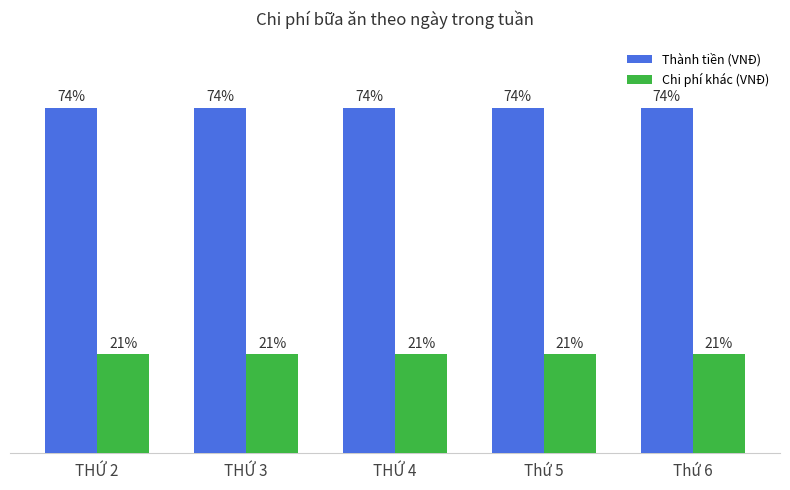

Rank the series by their maximum value, from lowest to highest.

Chi phí khác (VNĐ), Thành tiền (VNĐ)